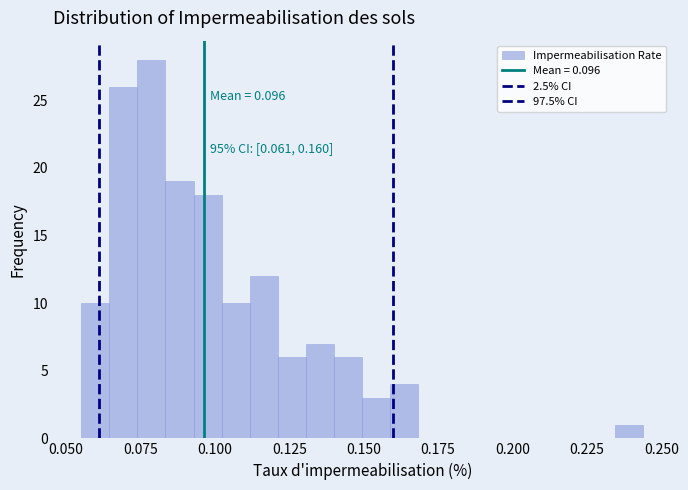

Read against the x-axis, roughly where is the centre of the tallest bar?

0.080